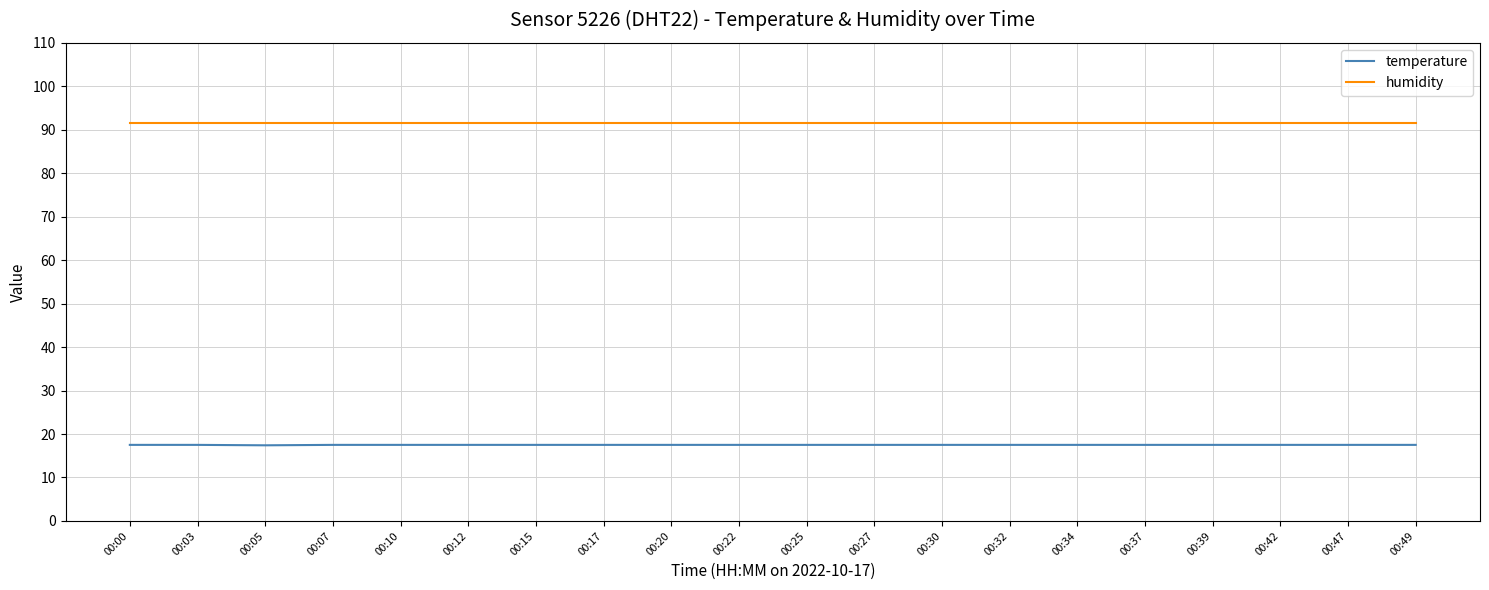

At 00:10, list the series in order from largest to smallest.

humidity, temperature